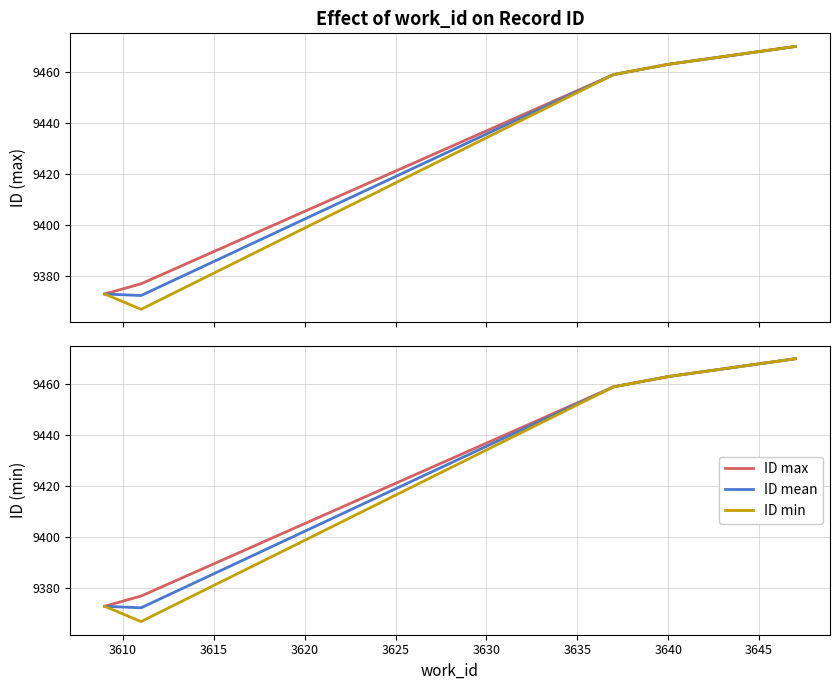

What is the difference between the maximum and second lowest values in the ID min series?

97.0